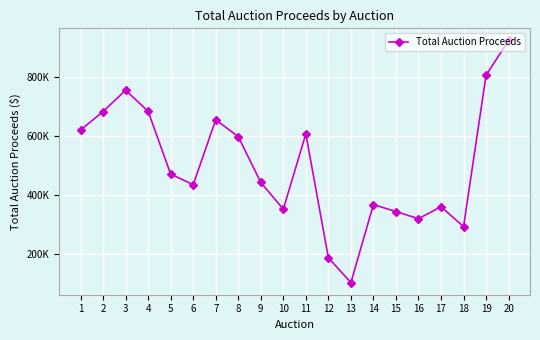

What is the value of the 9th point from the left?

443146.9